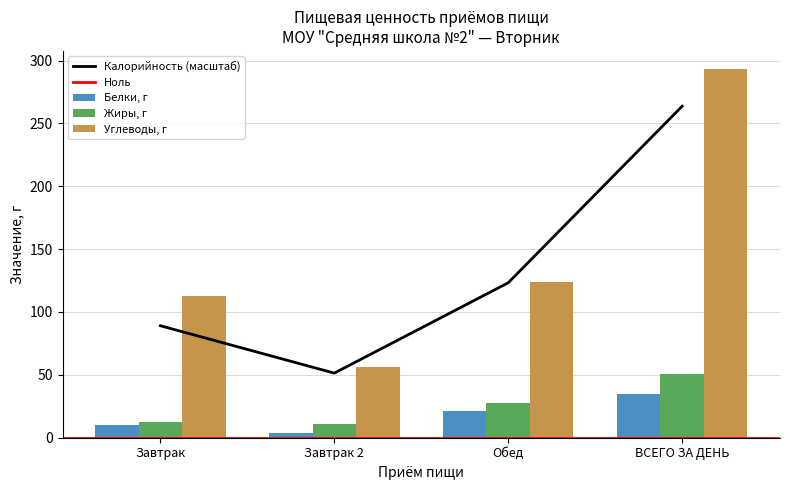

What is the difference between the Белки, г values at ВСЕГО ЗА ДЕНЬ and Обед?

13.6